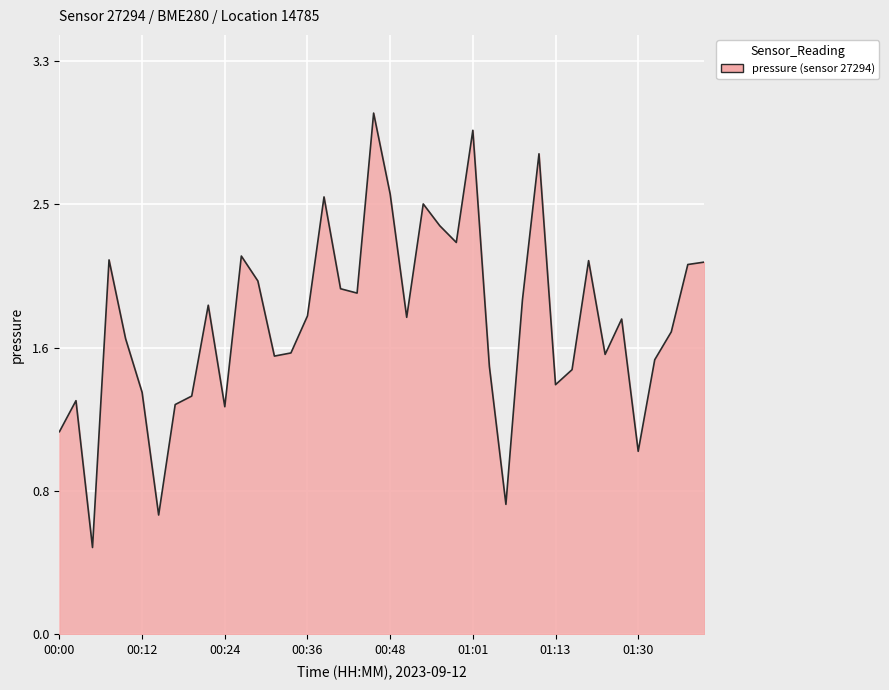

True or false: there are more than 0 points higher than both neighbors.

True